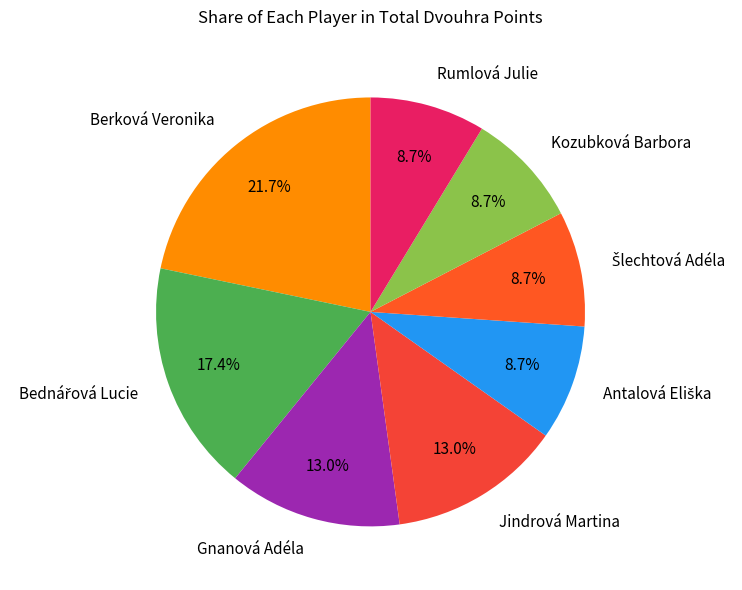

Does Gnanová Adéla represent more than half of the total?

No